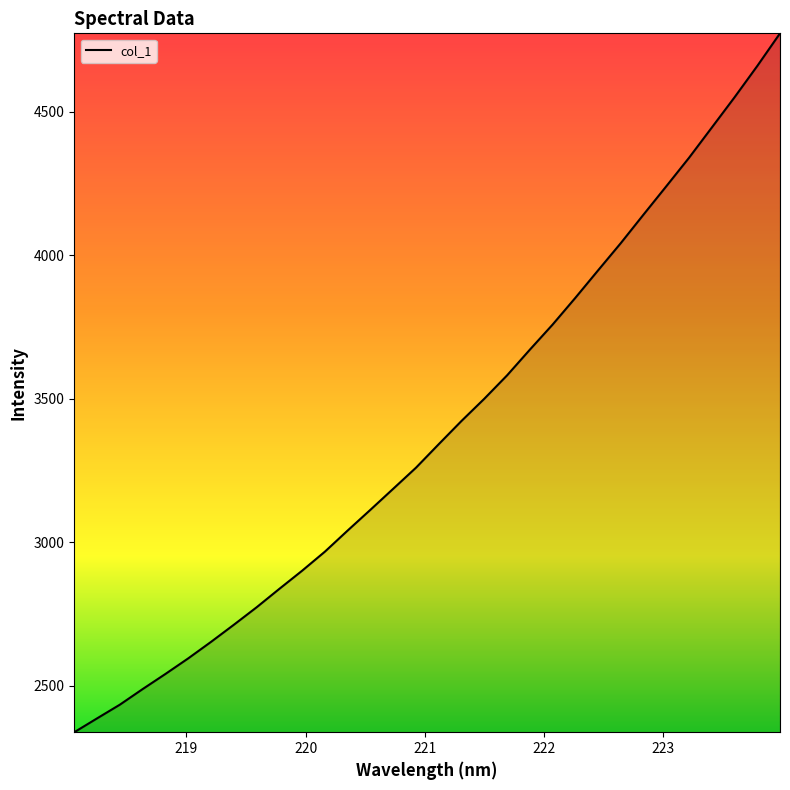

What is the difference between the maximum and minimum values?

2435.2